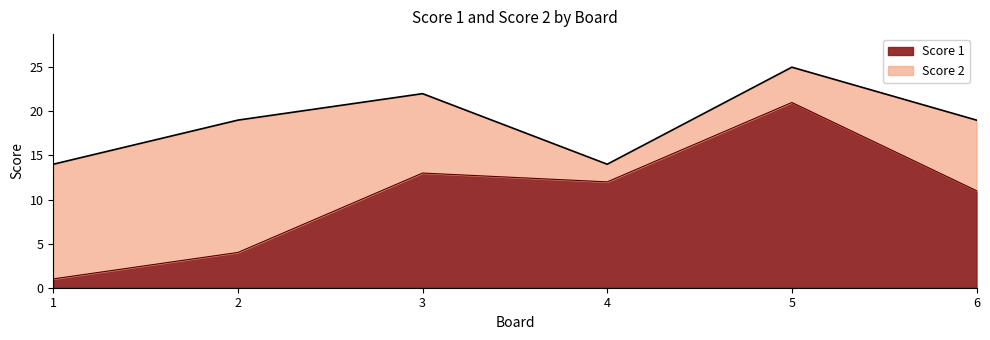

How many points are higher than both their immediate neighbors (excluding endpoints)?

2